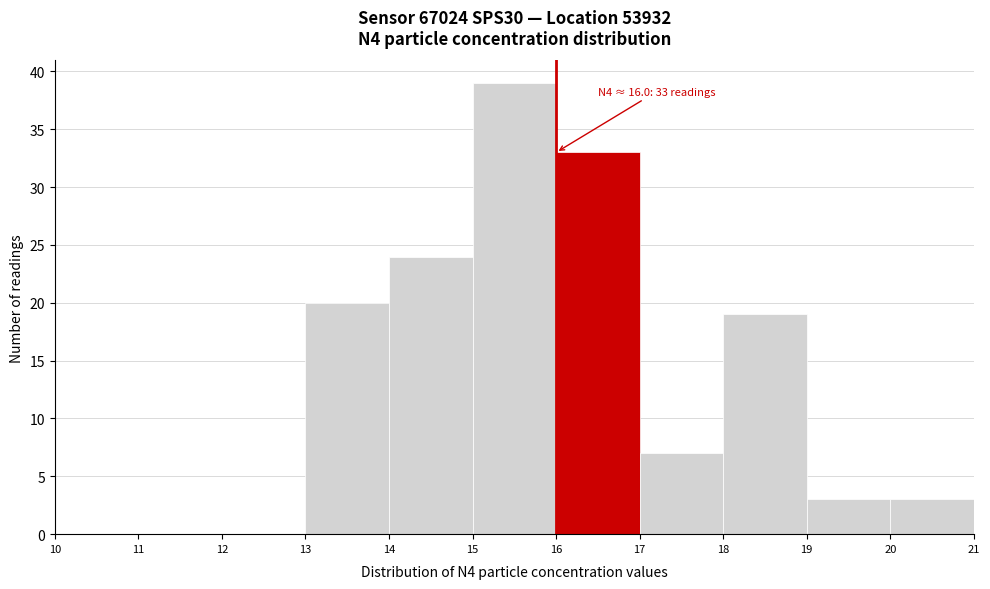

Over which range of the x-axis is the bar tallest?

15 to 16